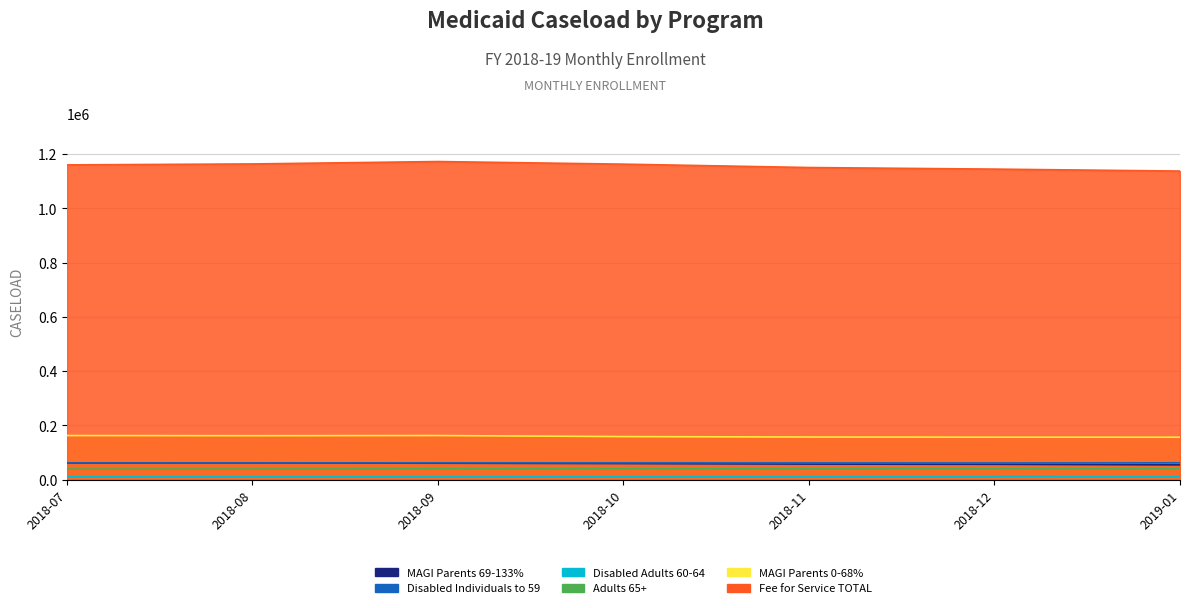

How many values in the Disabled Individuals to 59 series are below 61670?

3